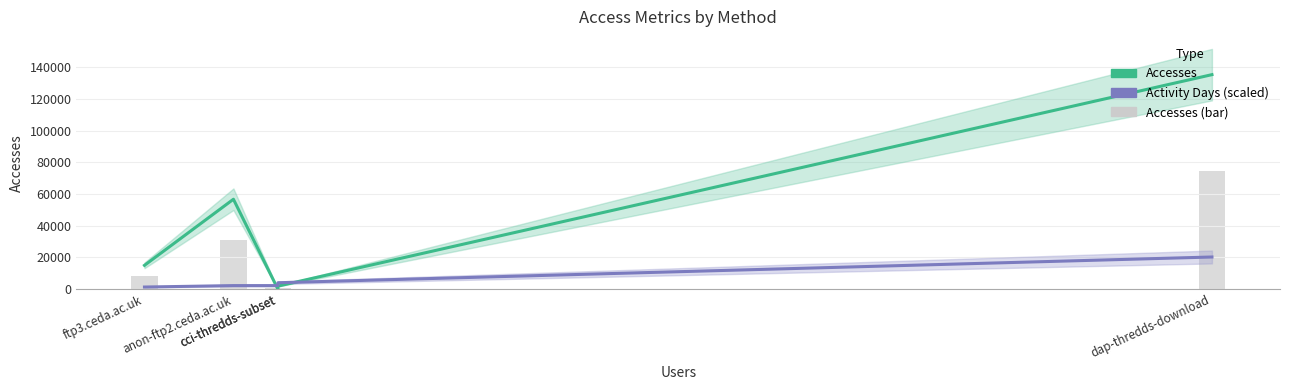

The Accesses series shows 5145.8 at ftp3.ceda.ac.uk. True or false?

False